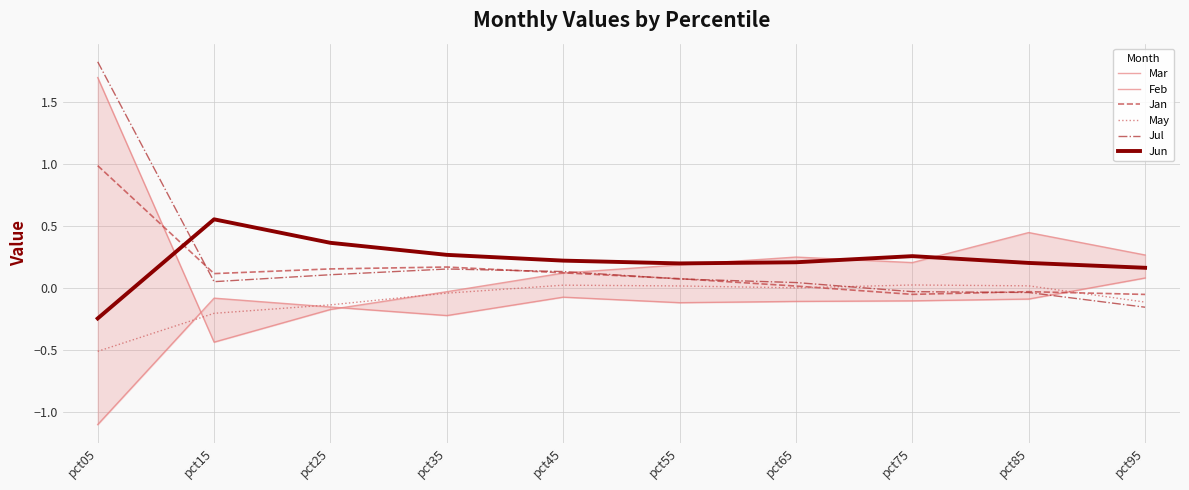

How many lines are shown in the chart?

6